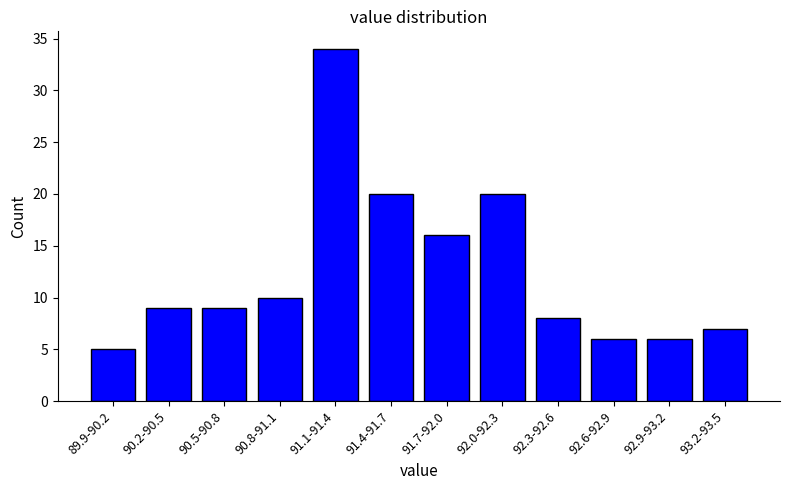

Reading left to right, list all the values displayed in this chart.

89.9-90.2=5	90.2-90.5=9	90.5-90.8=9	90.8-91.1=10	91.1-91.4=34	91.4-91.7=20	91.7-92.0=16	92.0-92.3=20	92.3-92.6=8	92.6-92.9=6	92.9-93.2=6	93.2-93.5=7